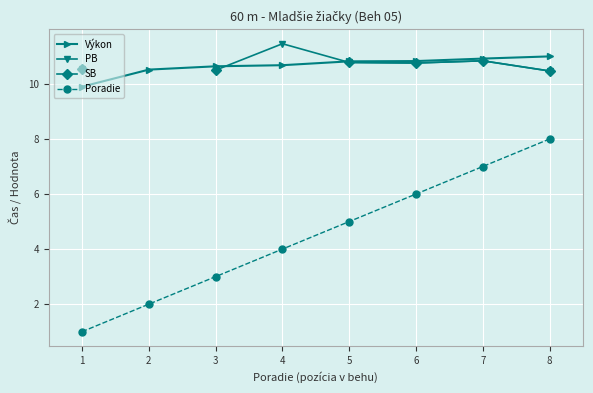

True or false: PB and SB cross at least once.

False